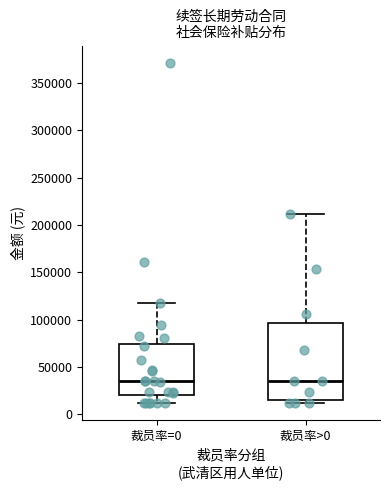

Where is the upper edge of the box for 裁员率=0 on the y-axis? The values are not printed on the chart, so give them approximately, as read against the axis.

75000